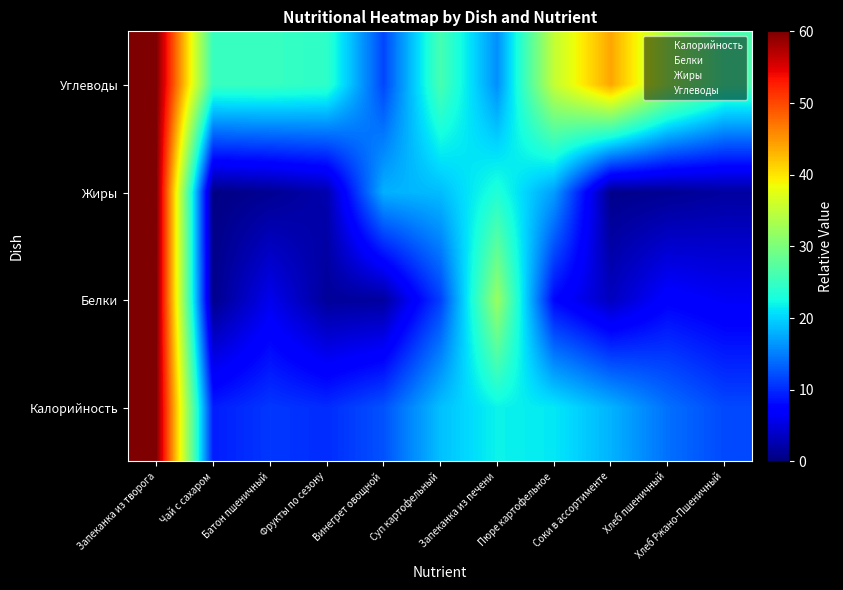

Reading left to right, what are all the values shown in this chart?

Калорийность: Запеканка из творога=60.0	Чай с сахаром=9.2	Батон пшеничный=10.8	Фрукты по сезону=10.1	Винегрет овощной=12.4	Суп картофельный=18.9	Запеканка из печени=21.9	Пюре картофельное=21.2	Соки в ассортименте=18.1	Хлеб пшеничный=14.2	Хлеб Ржано-Пшеничный=11.8
Белки: Запеканка из творога=60.0	Чай с сахаром=0.7	Батон пшеничный=5.9	Фрукты по сезону=1.5	Винегрет овощной=1.7	Суп картофельный=11.3	Запеканка из печени=32.1	Пюре картофельное=7.8	Соки в ассортименте=3.4	Хлеб пшеничный=7.3	Хлеб Ржано-Пшеничный=6.4
Жиры: Запеканка из творога=60.0	Чай с сахаром=0.4	Батон пшеничный=1.1	Фрукты по сезону=2.5	Винегрет овощной=18.0	Суп картофельный=18.7	Запеканка из печени=23.4	Пюре картофельное=16.9	Соки в ассортименте=0.7	Хлеб пшеничный=1.1	Хлеб Ржано-Пшеничный=1.8
Углеводы: Запеканка из творога=60.0	Чай с сахаром=25.0	Батон пшеничный=25.0	Фрукты по сезону=24.3	Винегрет овощной=11.7	Суп картофельный=26.2	Запеканка из печени=16.0	Пюре картофельное=35.2	Соки в ассортименте=44.0	Хлеб пшеничный=32.8	Хлеб Ржано-Пшеничный=26.3